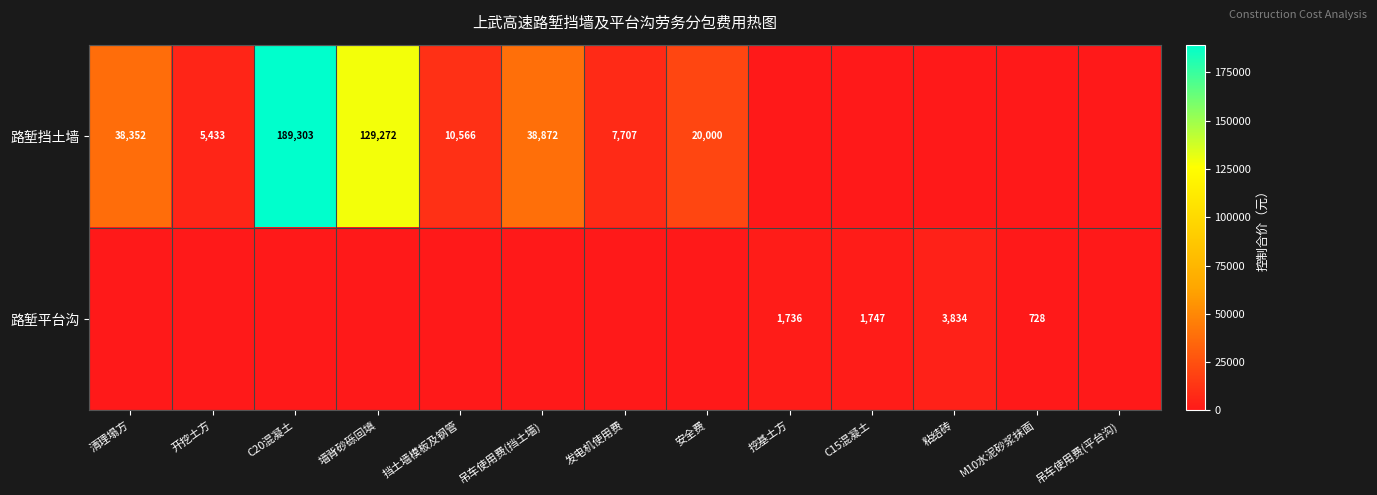

Which has a higher value, C15混凝土 or 吊车使用费(平台沟)?

C15混凝土